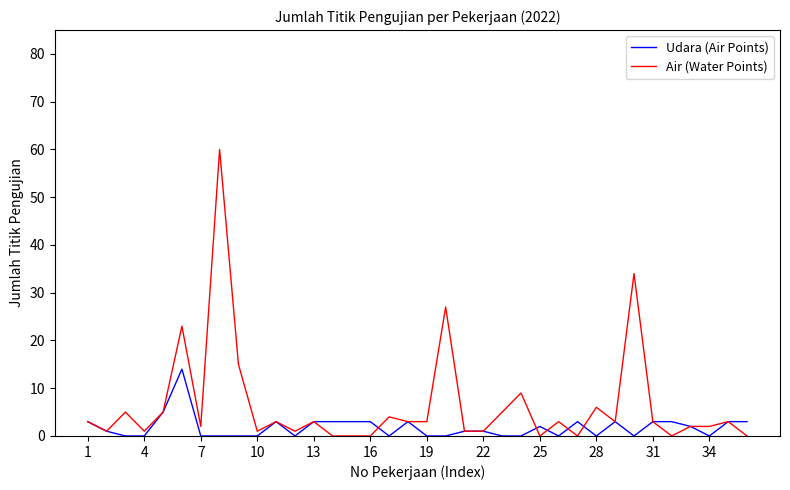

What is the maximum value shown in the chart?

60